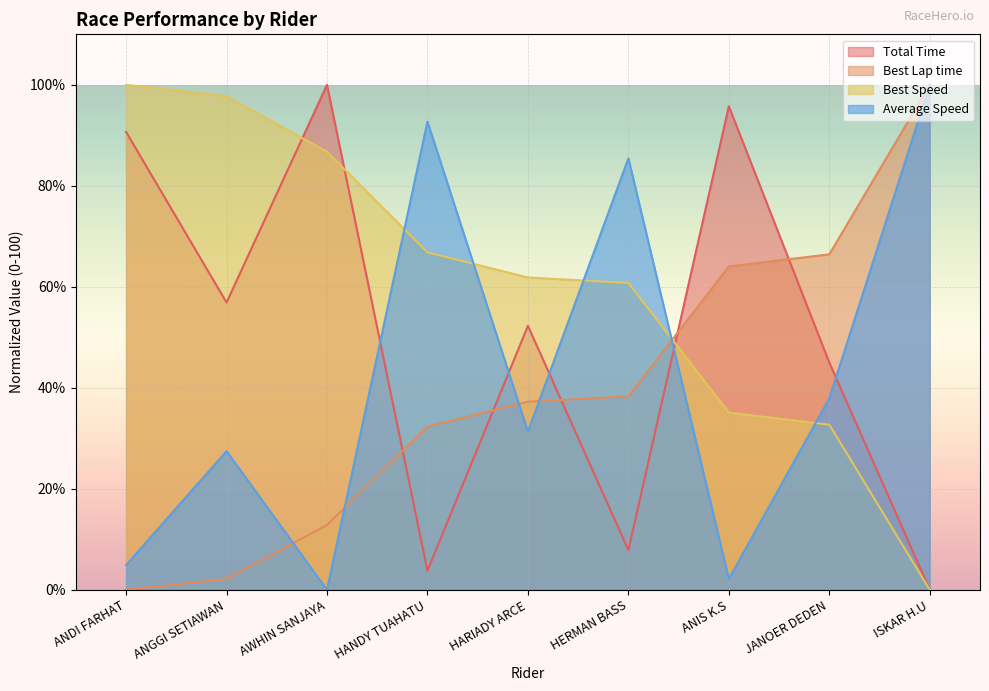

Which series has the widest spread of values?

Total Time